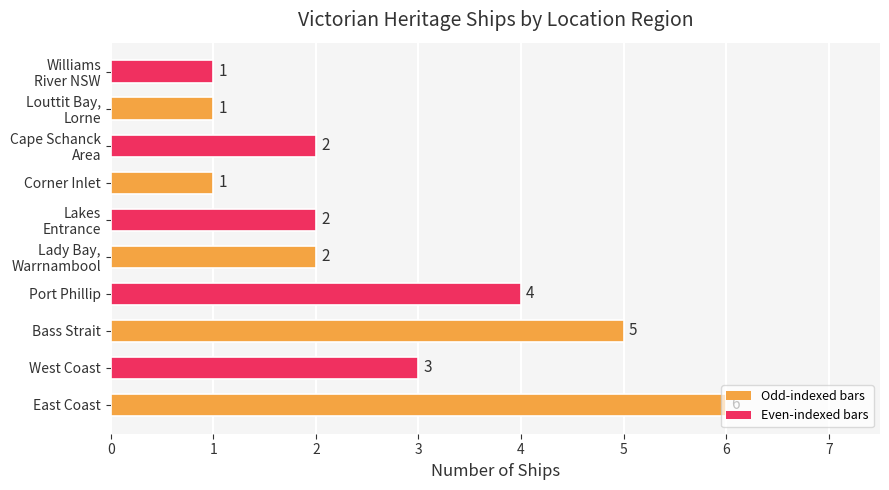

Are the bars grouped side by side (vs. stacked)?

No